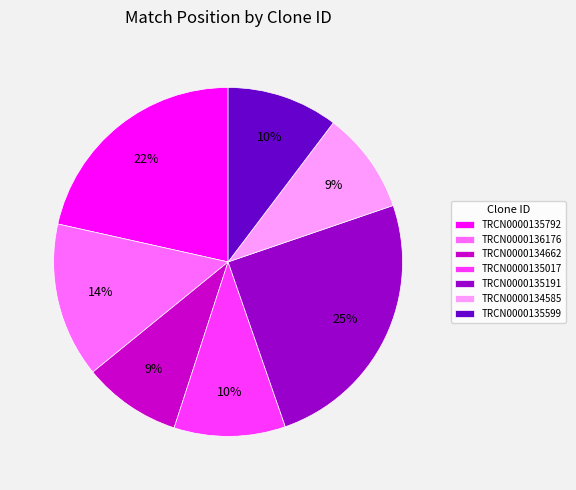

To the nearest percent, what is the difference between the TRCN0000134585 and TRCN0000135017 slice percentages?

1%